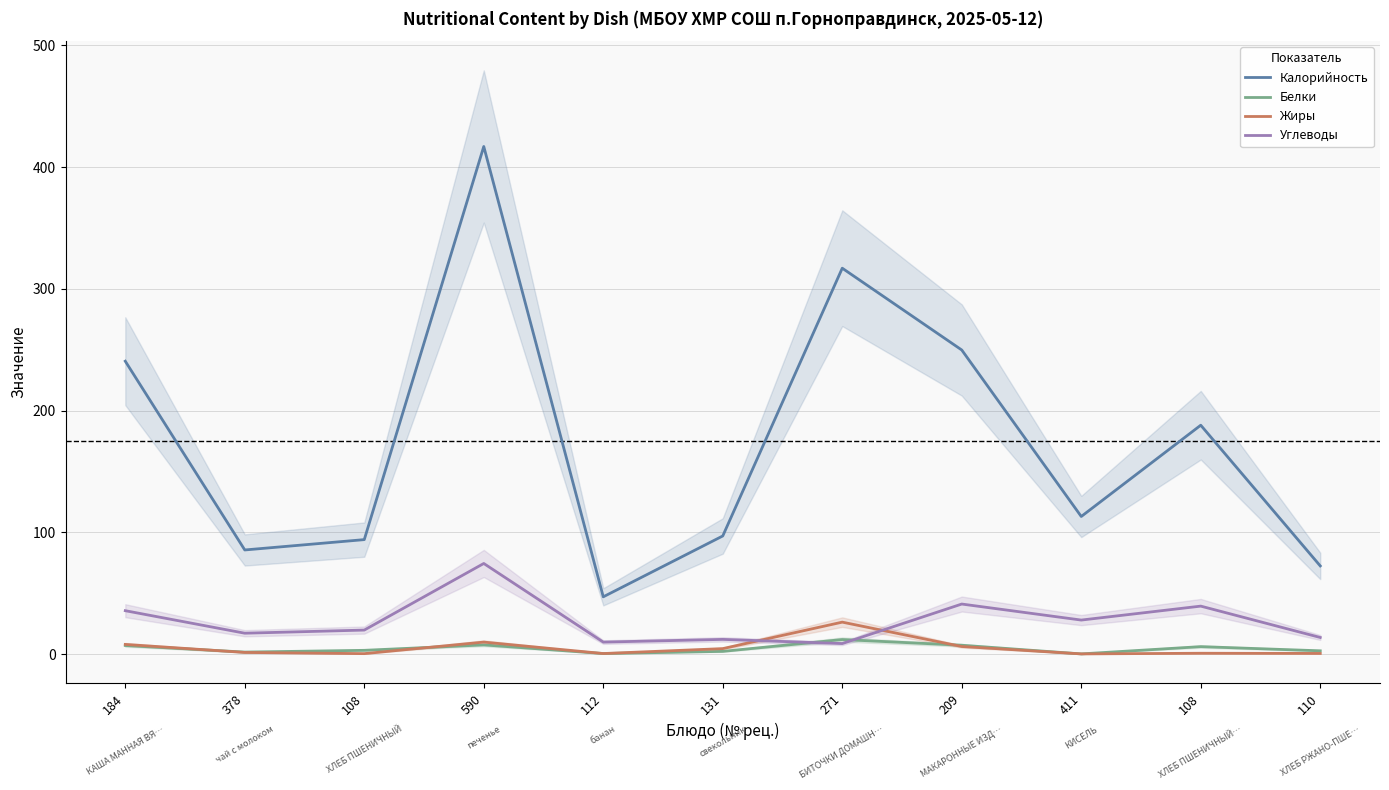

The Белки series shows 2.6 at 110. True or false?

True